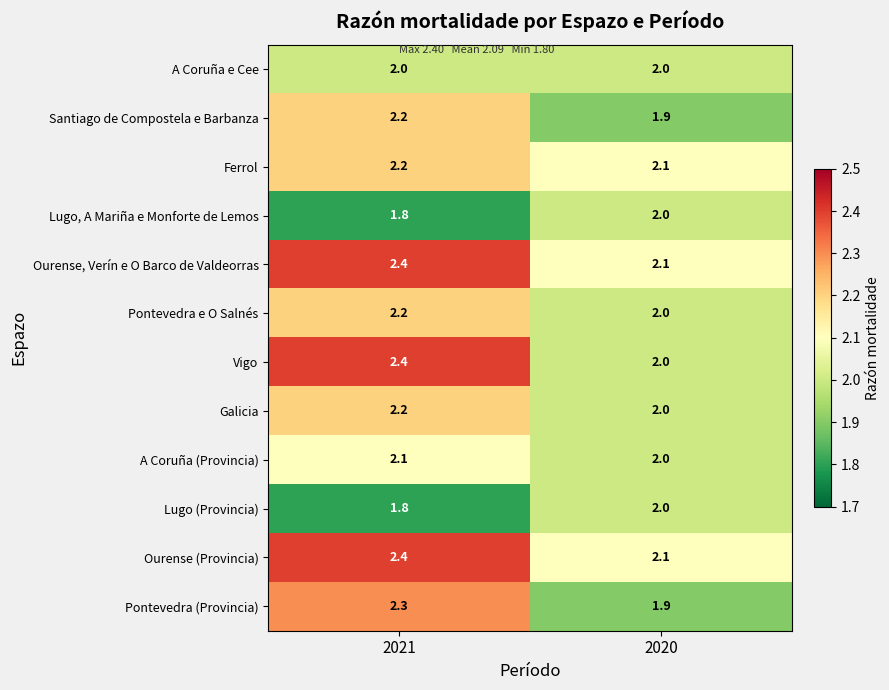

What is the smallest value displayed?

1.8